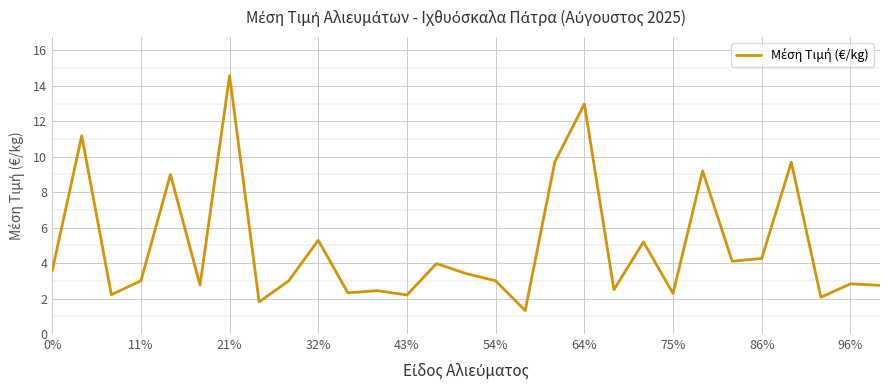

What is the minimum value shown in the chart?

1.3